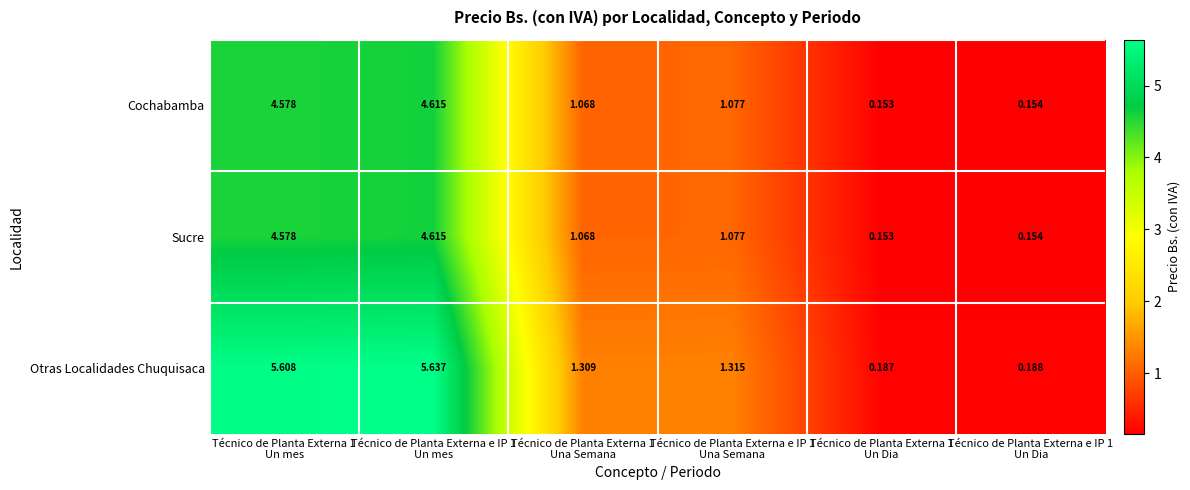

At which category is the sum across all series the highest?

Técnico de Planta Externa e IP 1
Un mes